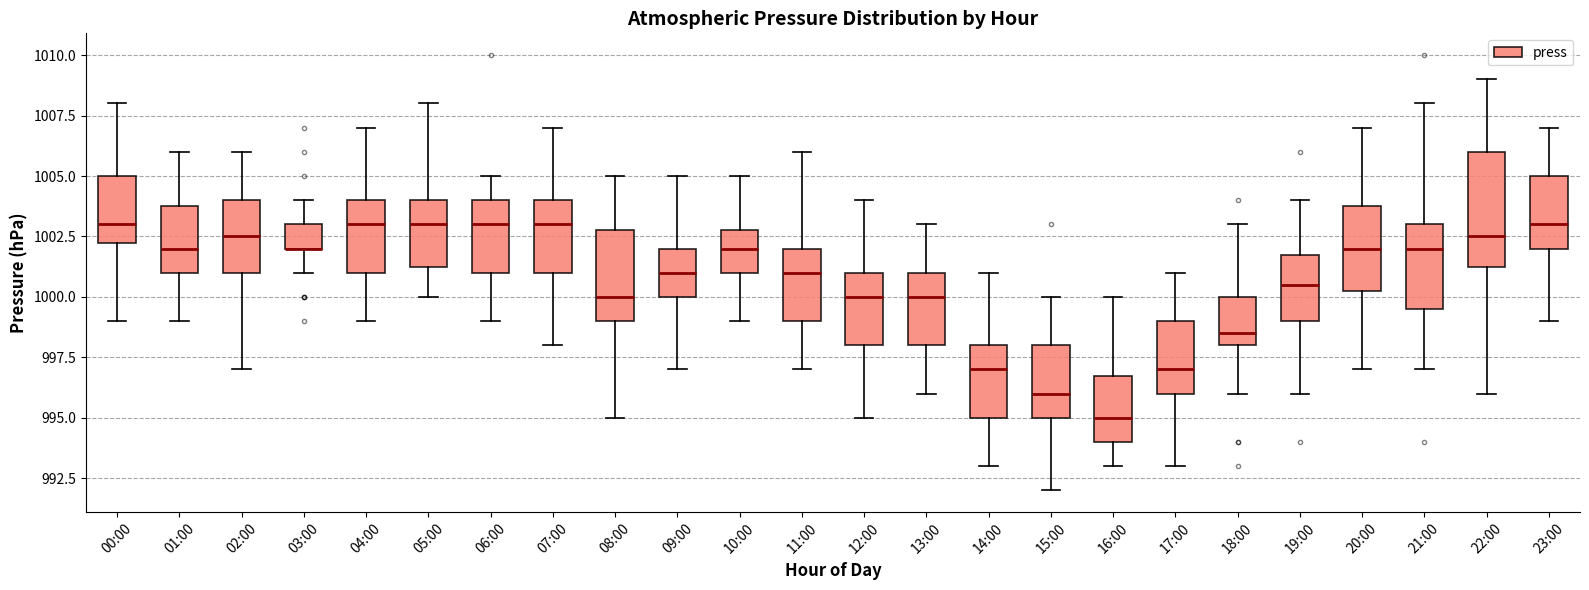

Comparing the boxes themselves (not the whiskers), which one is the tallest?

22:00